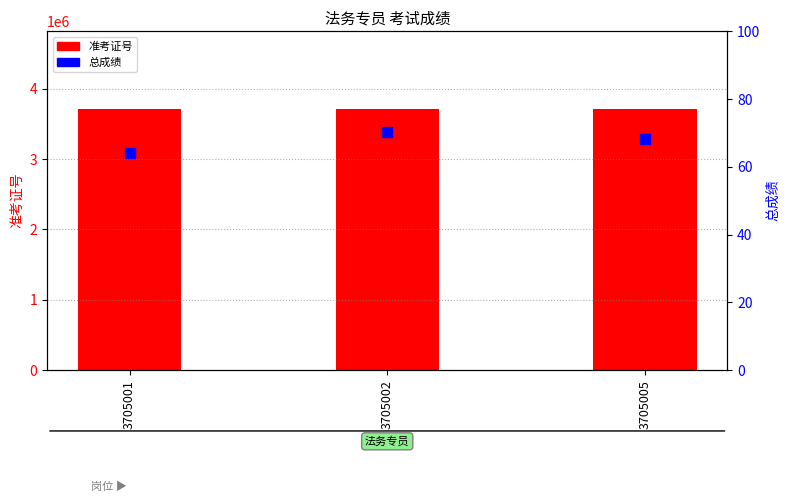

Which series reaches the maximum Y coordinate?

准考证号